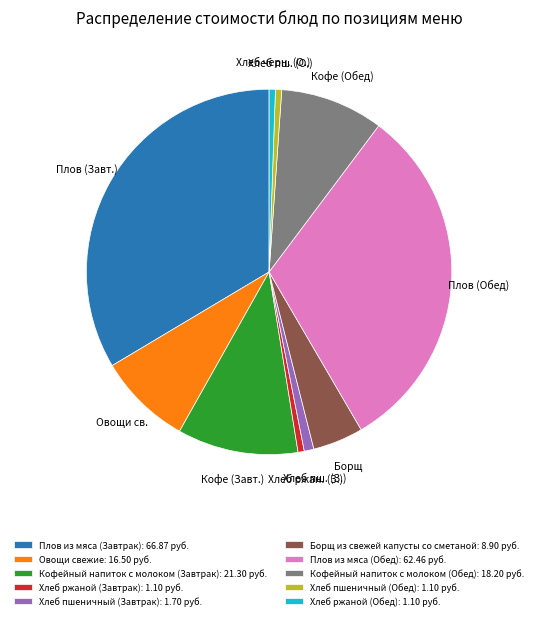

Do Кофейный напиток с молоком (Завтрак): 21.30 руб. and Плов из мяса (Завтрак): 66.87 руб. together represent more than half of the pie?

No